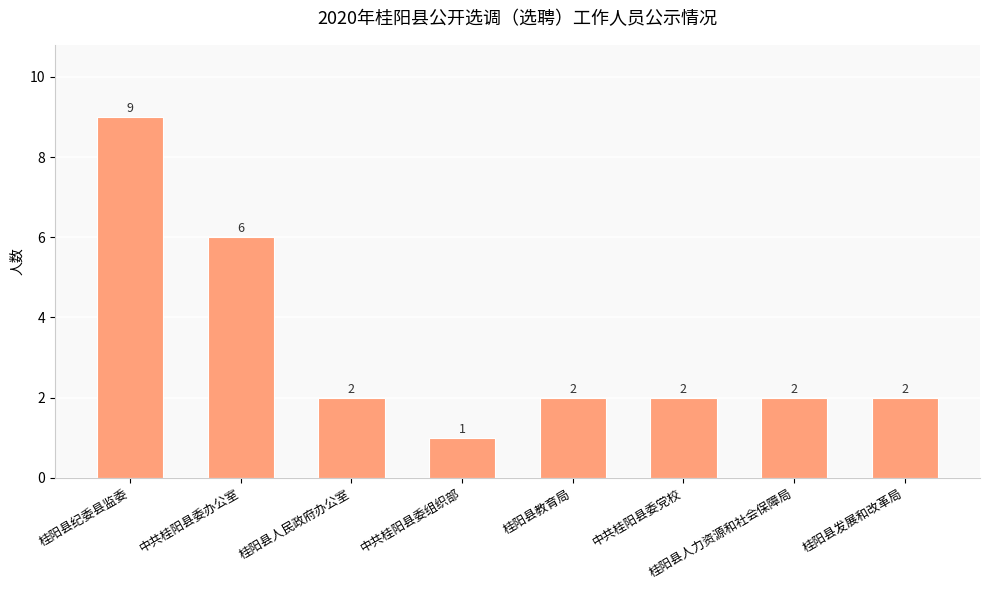

Between 桂阳县人民政府办公室 and 桂阳县纪委县监委, which is larger?

桂阳县纪委县监委